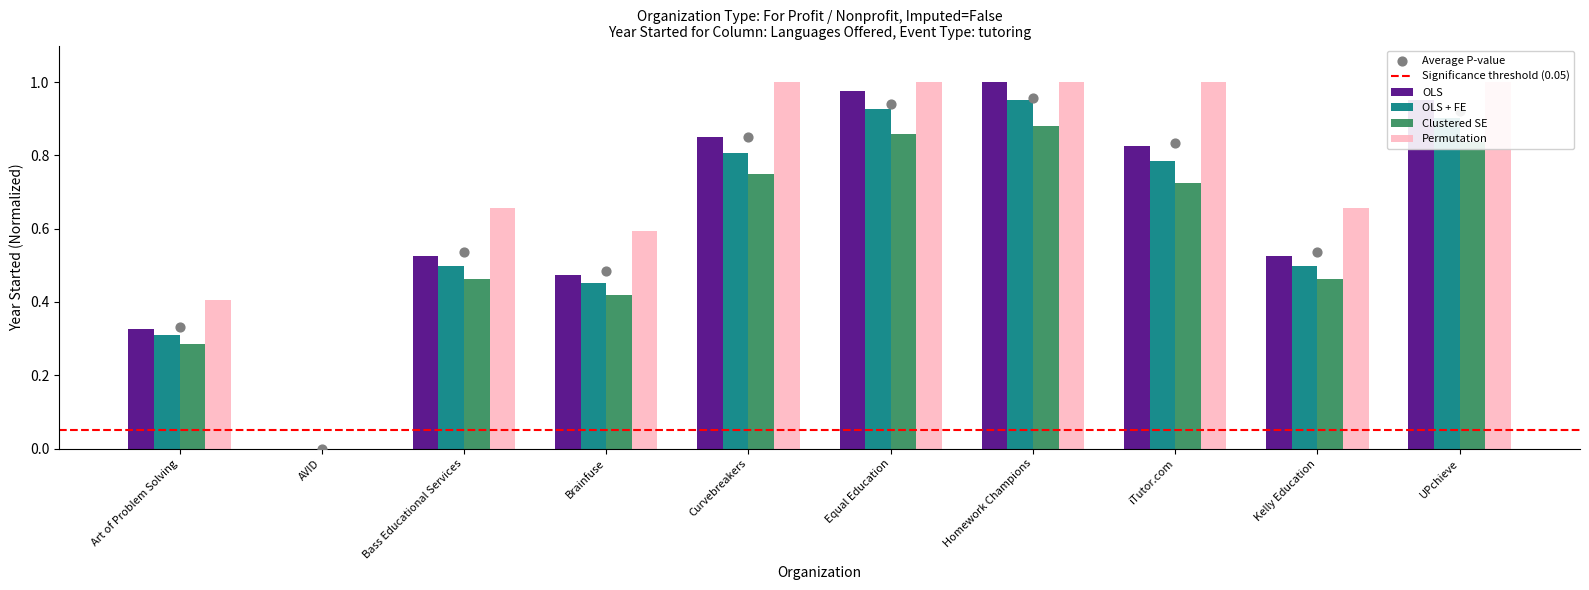

Which series has the largest Y range (max minus min)?

OLS